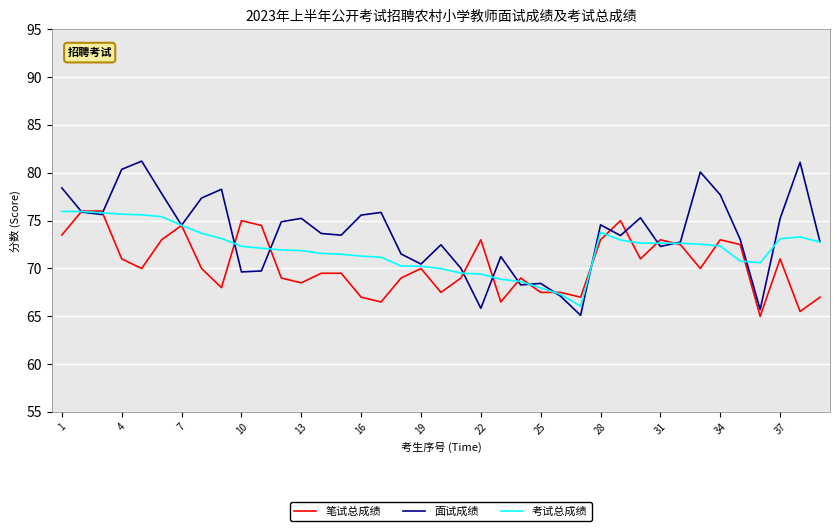

After their last crossing, which series has the higher values: 面试成绩 or 笔试总成绩?

面试成绩